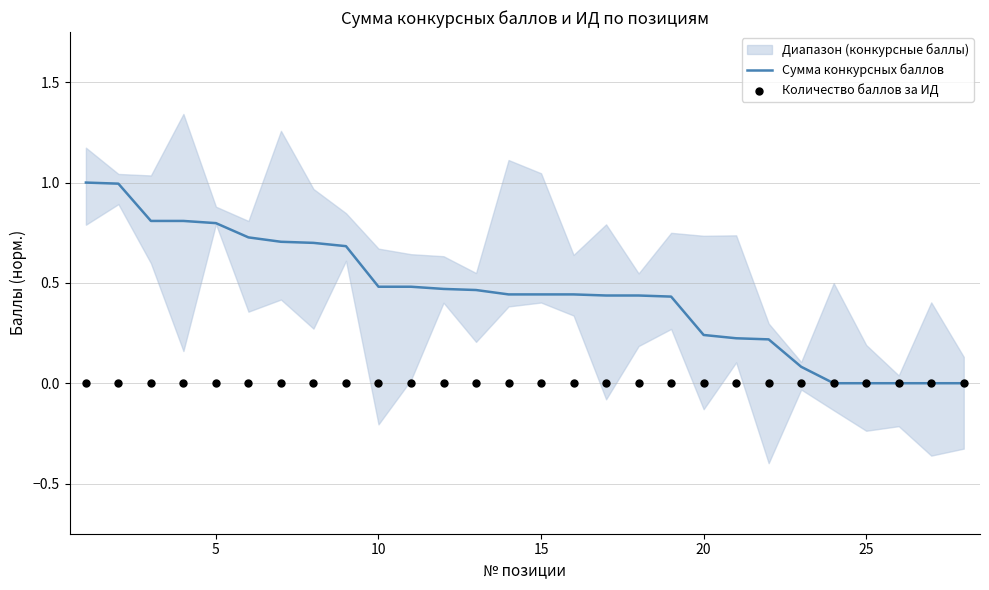

What is the maximum value for Сумма конкурсных баллов?

1.0